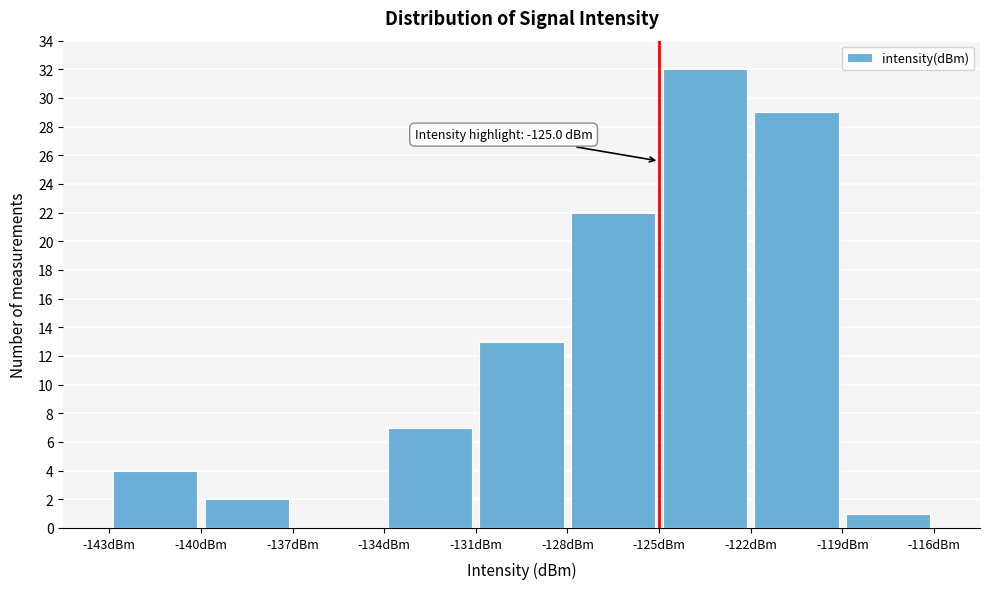

Over which range of the x-axis is the bar tallest?

-125 to -122